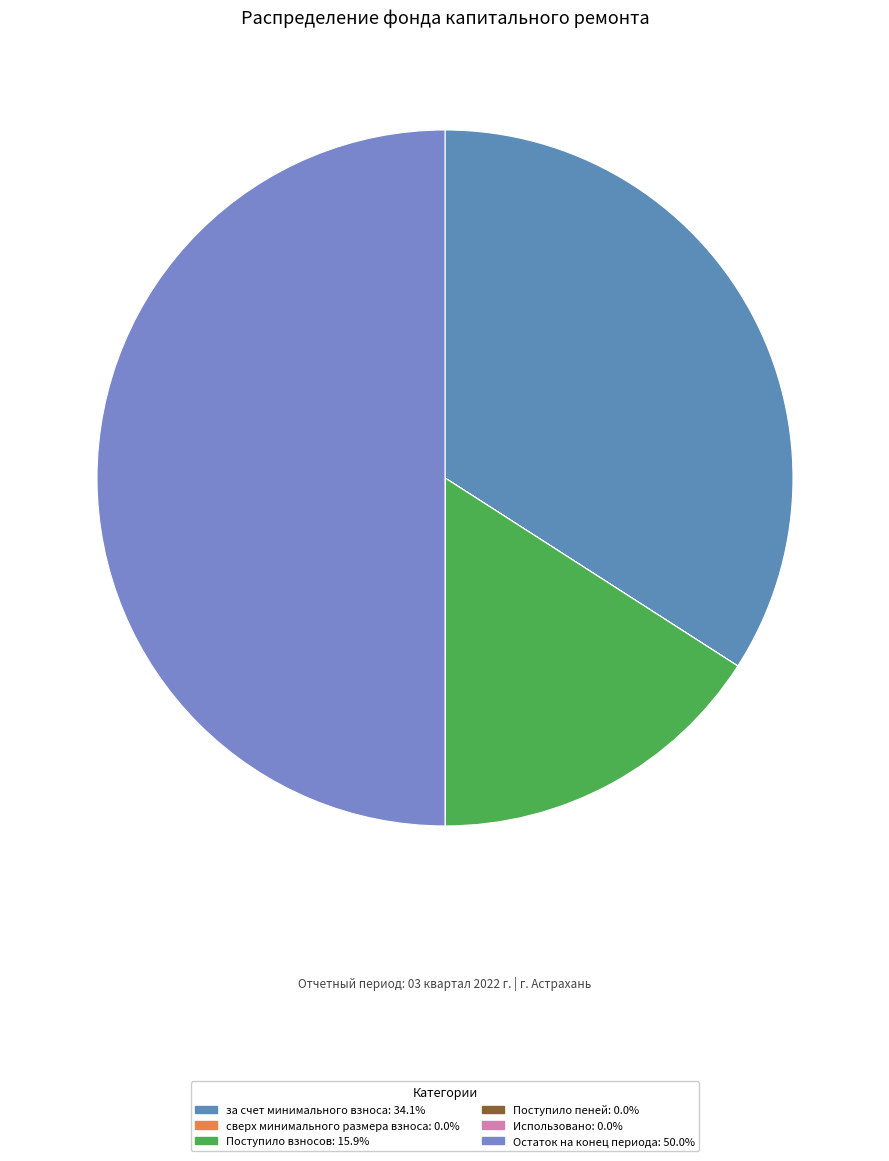

Rank the categories by value from lowest to highest.

сверх минимального размера взноса, Поступило пеней, Использовано, Поступило взносов, за счет минимального взноса, Остаток на конец периода